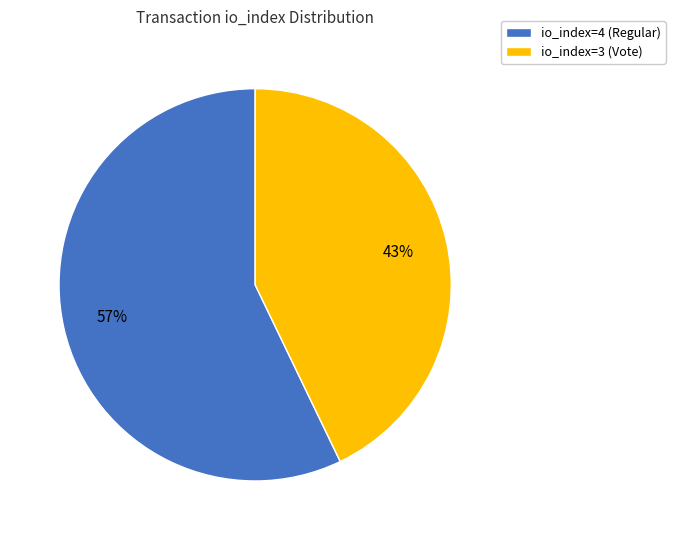

Which has a higher value, io_index=4 (Regular) or io_index=3 (Vote)?

io_index=4 (Regular)